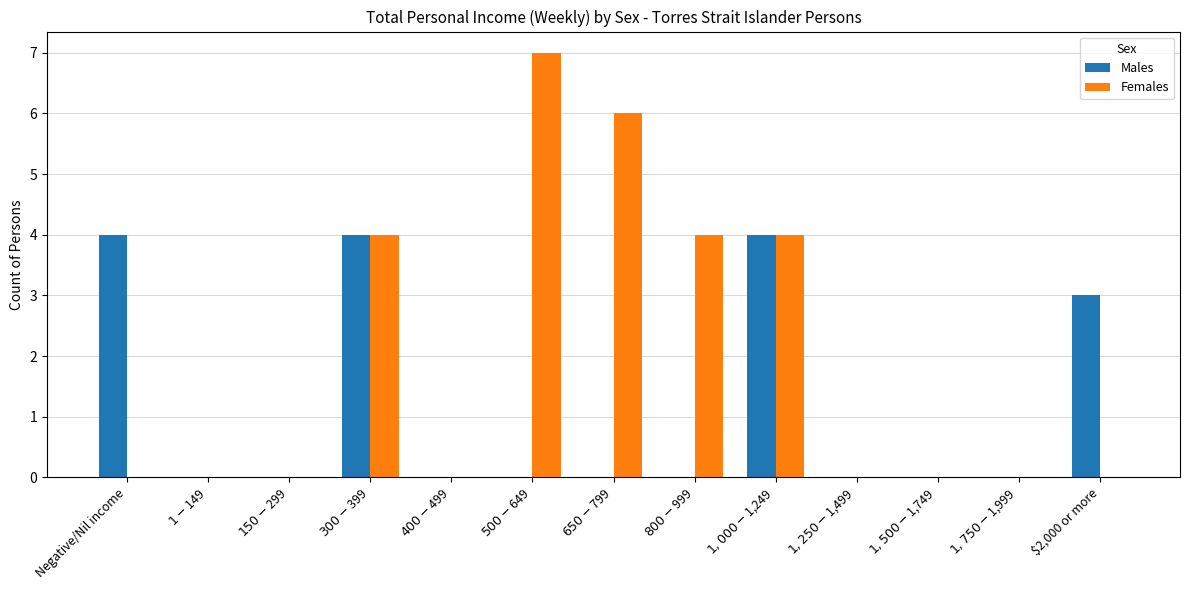

Reading left to right, list all the values displayed in this chart.

Males: 4	0	0	4	0	0	0	0	4	0	0	0	3
Females: 0	0	0	4	0	7	6	4	4	0	0	0	0